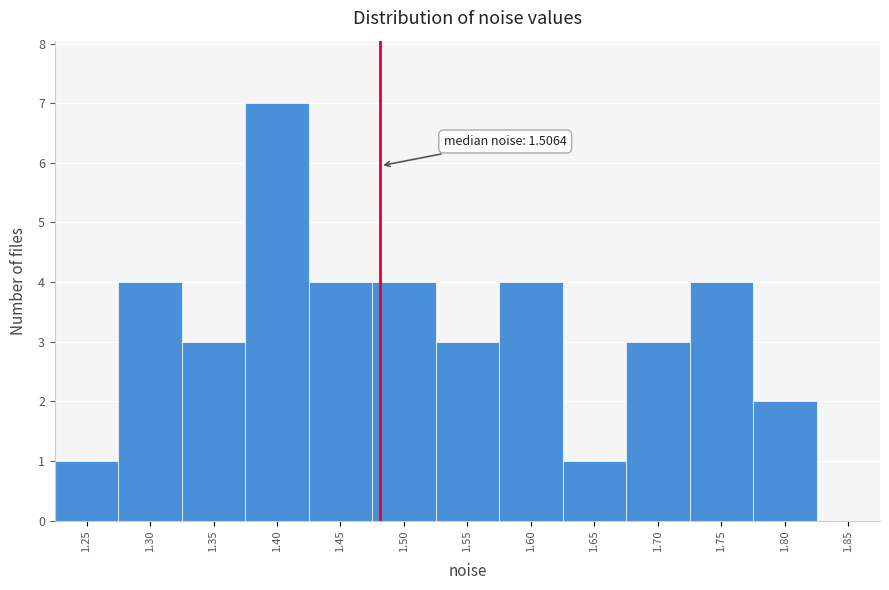

Reading left to right, what are all the values shown in this chart?

1.25=1	1.30=4	1.35=3	1.40=7	1.45=4	1.50=4	1.55=3	1.60=4	1.65=1	1.70=3	1.75=4	1.80=2	1.85=0